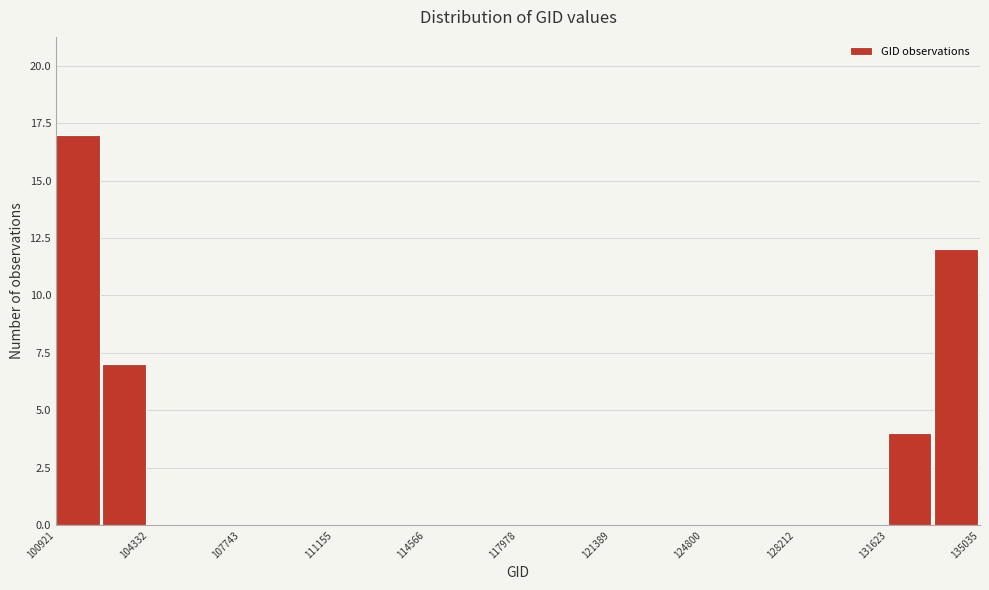

Read against the x-axis, roughly where is the centre of the tallest bar?

101500